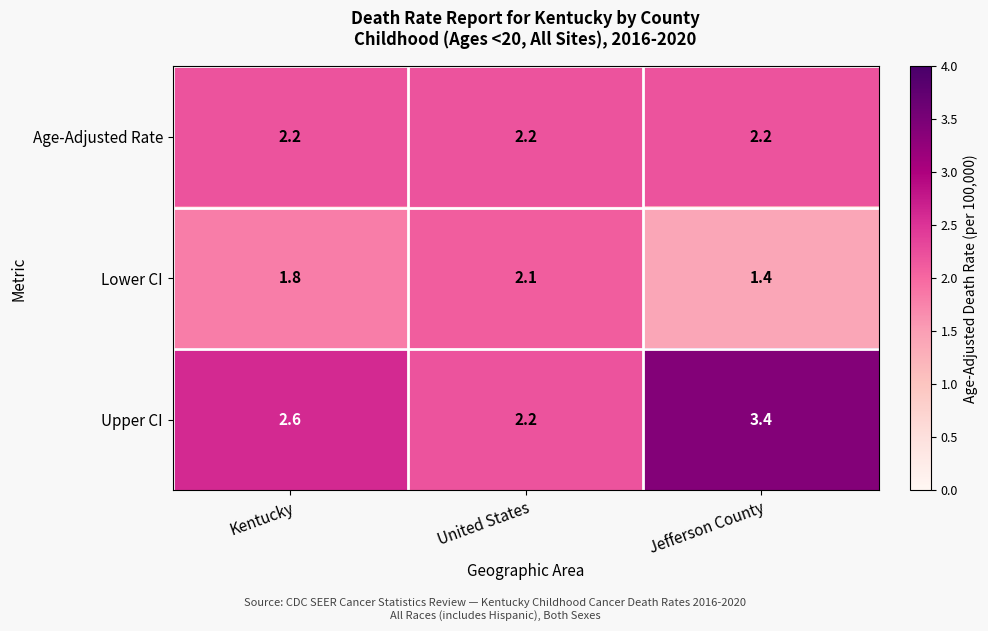

Reading left to right, list all the values displayed in this chart.

Age-Adjusted Rate: 2.2	2.2	2.2
Lower CI: 1.8	2.1	1.4
Upper CI: 2.6	2.2	3.4